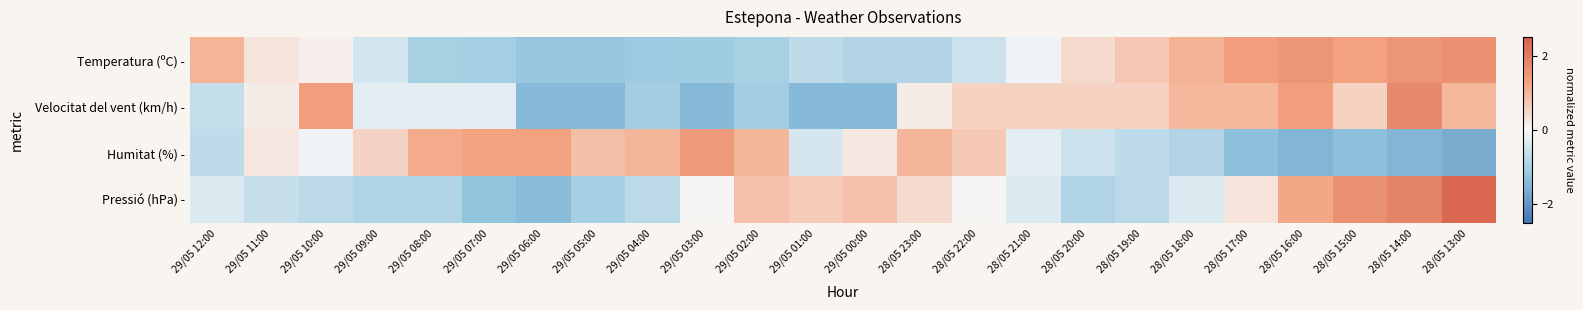

Which category has the lowest value across all series?

28/05 13:00